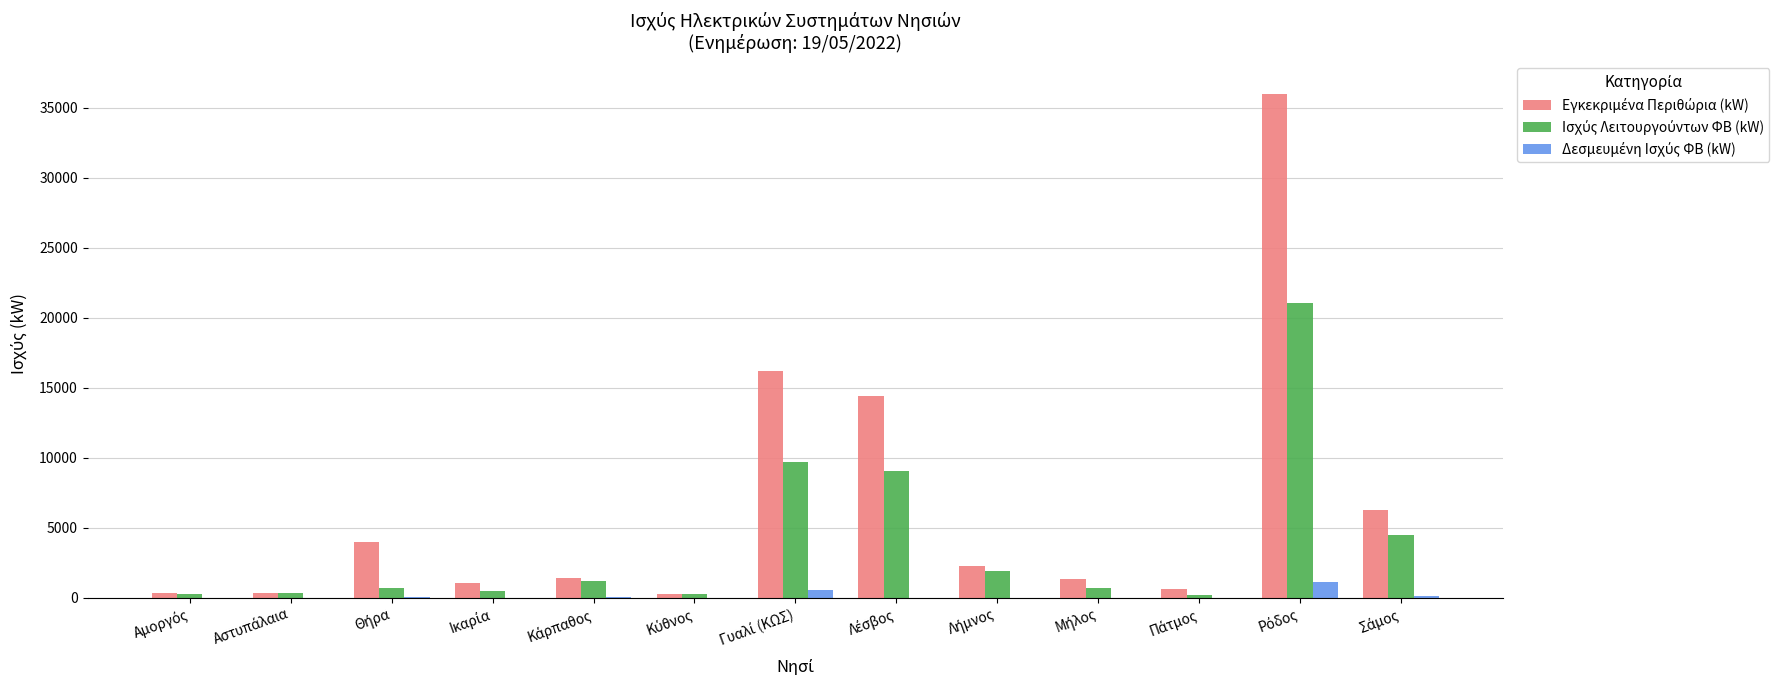

What is the label of the 3rd bar from the right?

Πάτμος